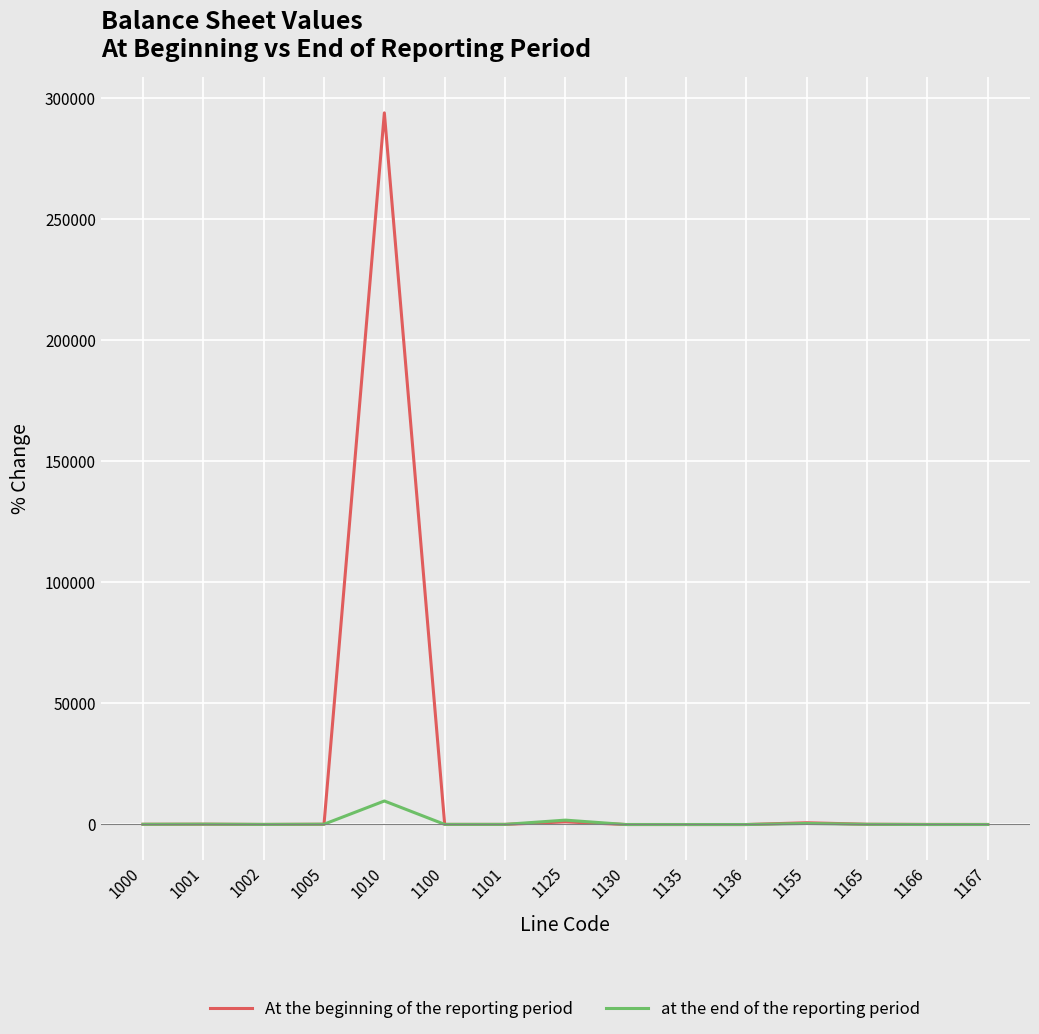

What is the highest value of the at the end of the reporting period series?

9619.2